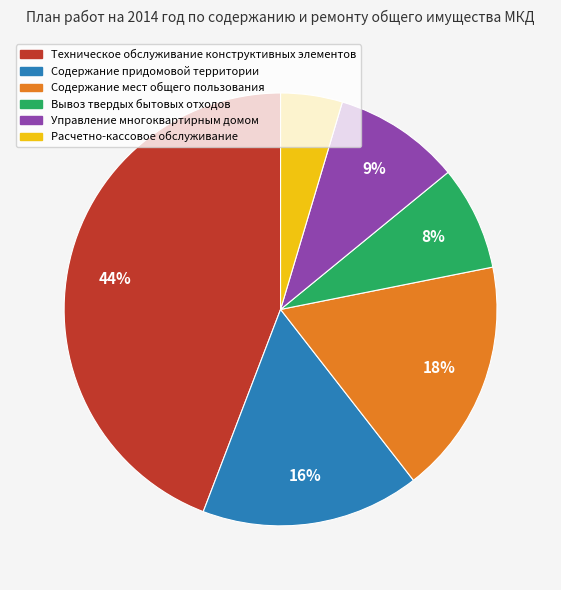

What percentage is the Содержание придомовой территории slice, to the nearest percent?

16%